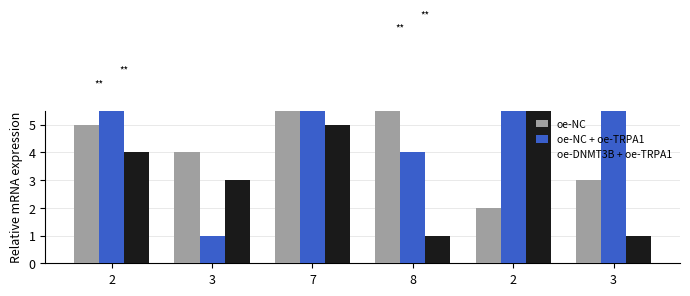

Reading right to left, what are all the values shown in this chart?

oe-NC: 3	2	8	7	4	5
oe-NC + oe-TRPA1: 9	7	4	8	1	6
oe-DNMT3B + oe-TRPA1: 1	6	1	5	3	4